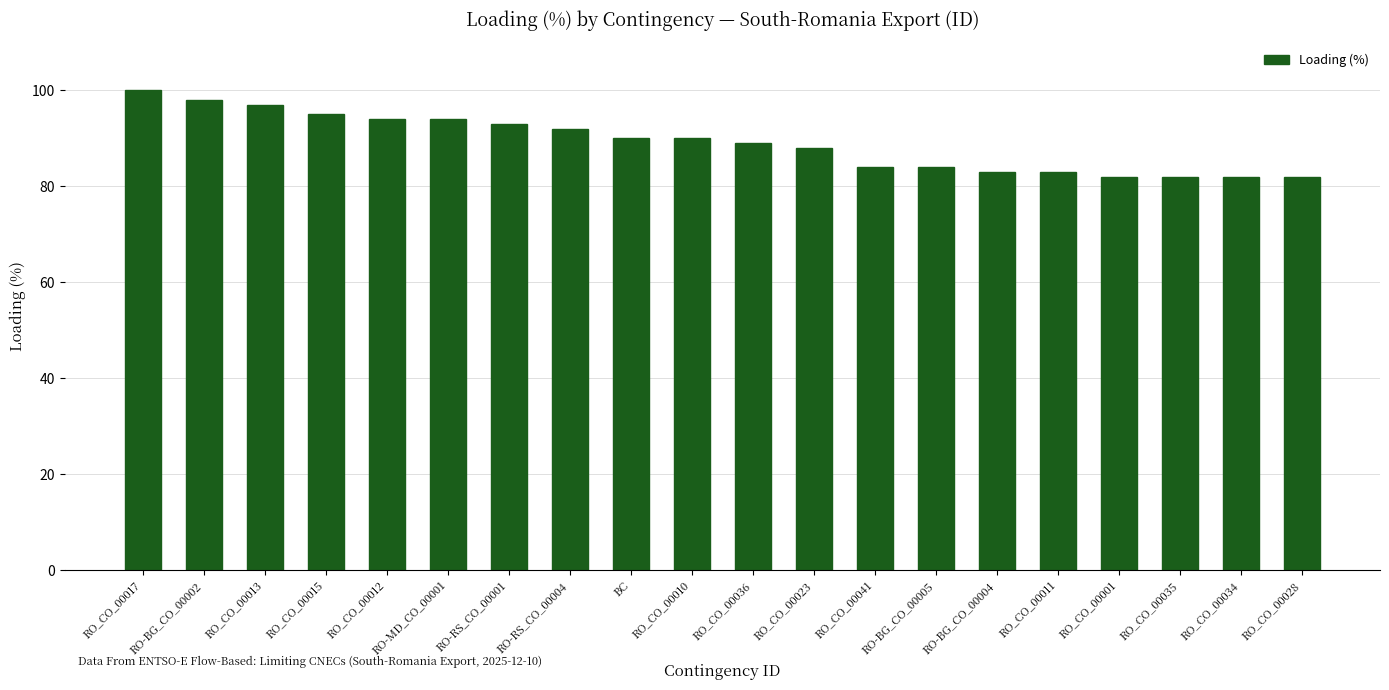

What position from the right is RO_CO_00001?

4